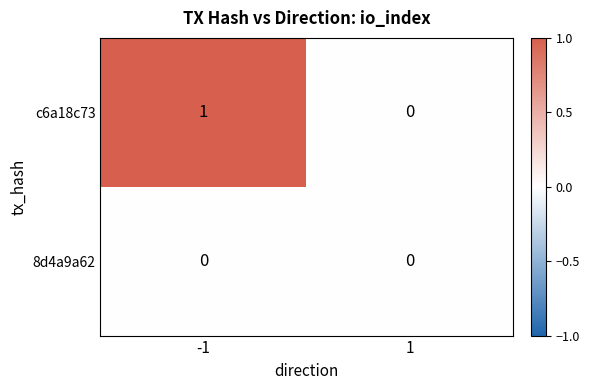

What is the total value across all series at -1?

1